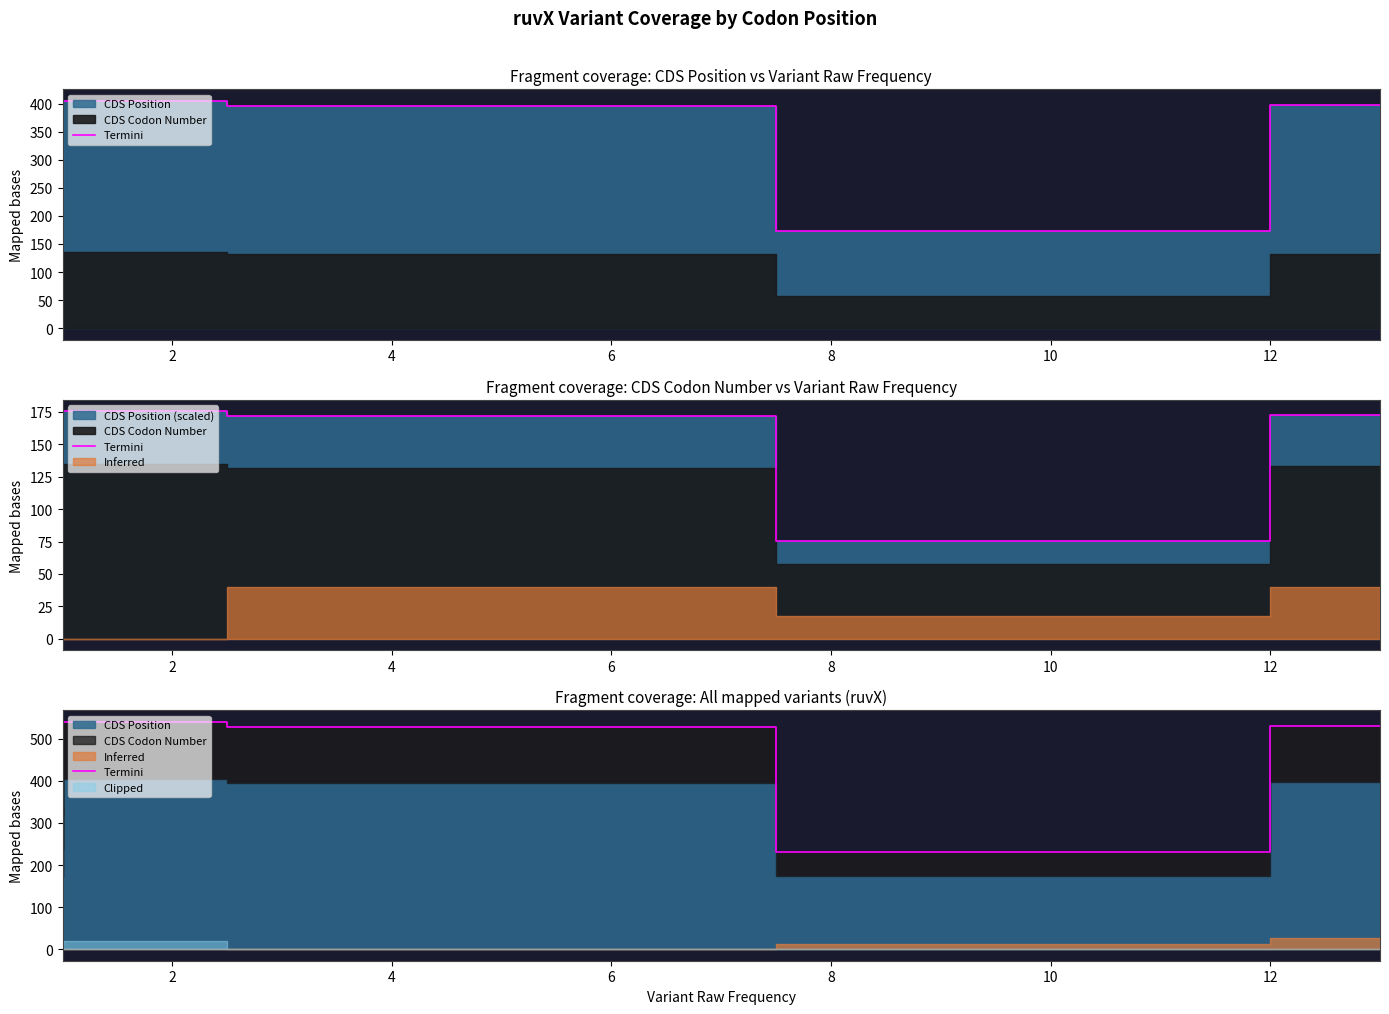

What is the sum of the values at 6 and 9?

790